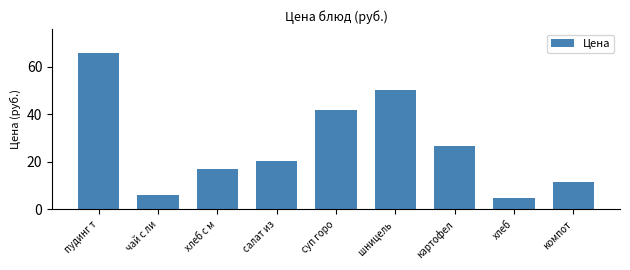

What is the label of the 3rd bar from the right?

картофел